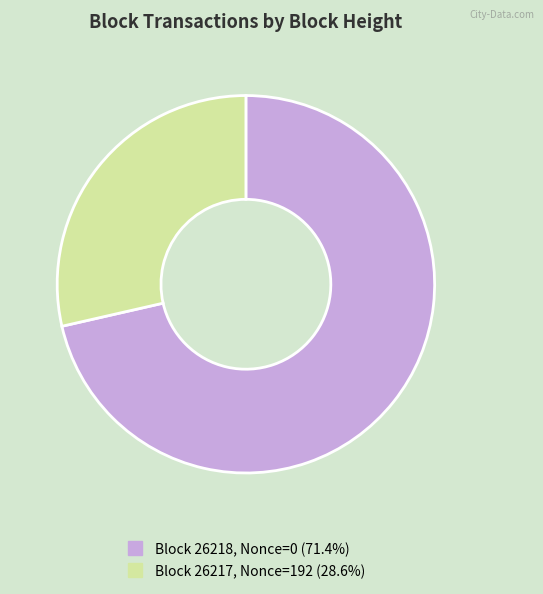

Is there any slice that represents more than half of the pie?

Yes